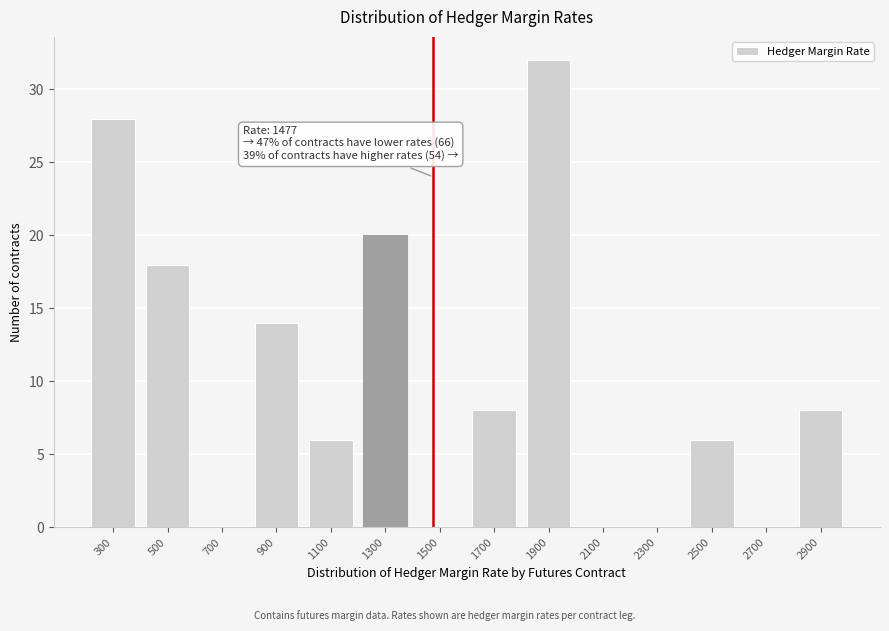

Reading left to right, transcribe all the data shown in this chart.

300=28	500=18	700=0	900=14	1100=6	1300=20	1500=0	1700=8	1900=32	2100=0	2300=0	2500=6	2700=0	2900=8